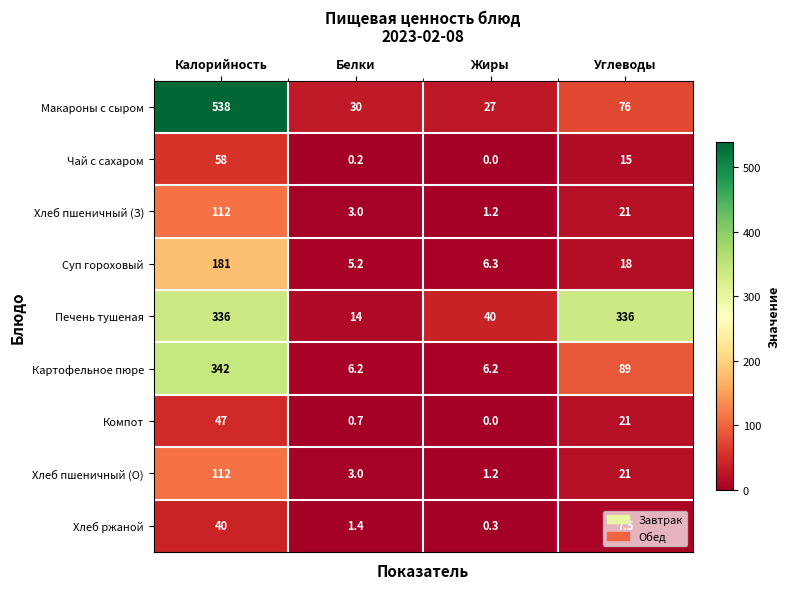

Which label corresponds to the largest value in the chart?

Калорийность